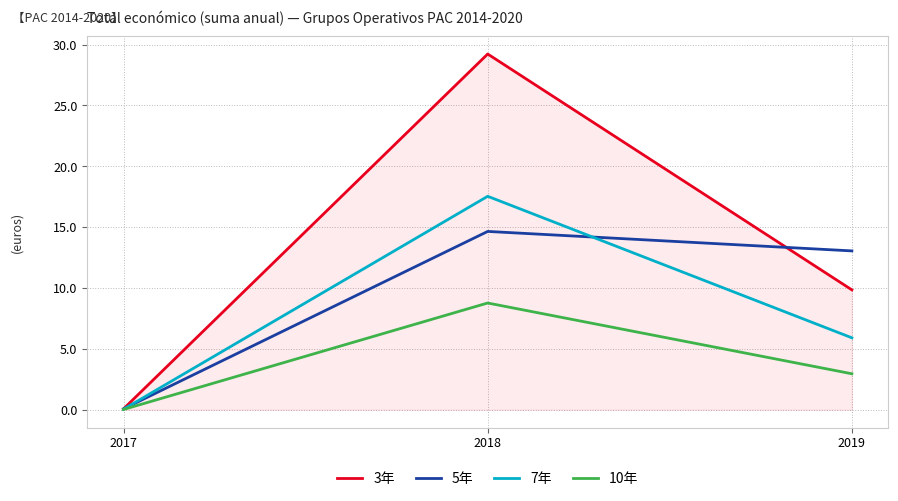

Reading left to right, list all the values displayed in this chart.

3年: 2017=71800.0	2018=29227727.0	2019=9847932.0
5年: 2017=71800.0	2018=14649763.5	2019=13049153.0
7年: 2017=43080.0	2018=17536636.2	2019=5908759.2
10年: 2017=21540.0	2018=8768318.1	2019=2954379.6